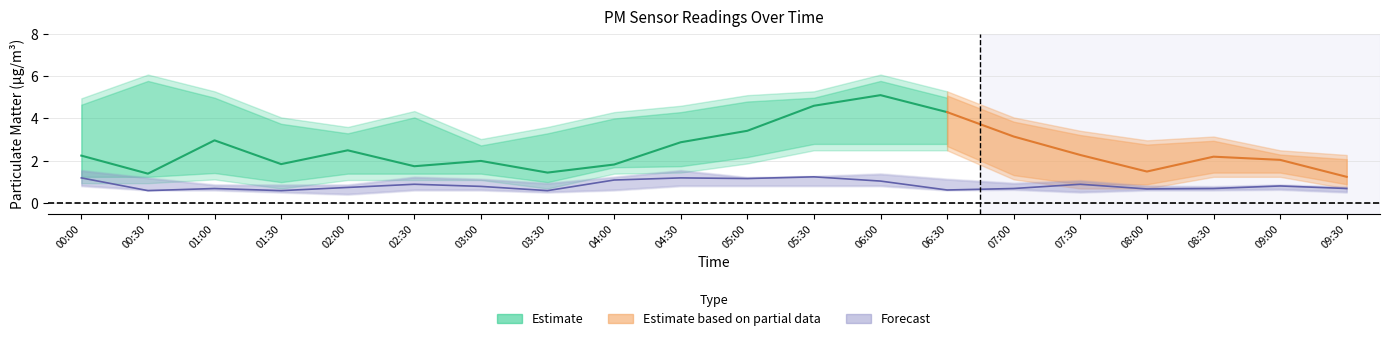

How many data points in P1_lower are above 1?

13